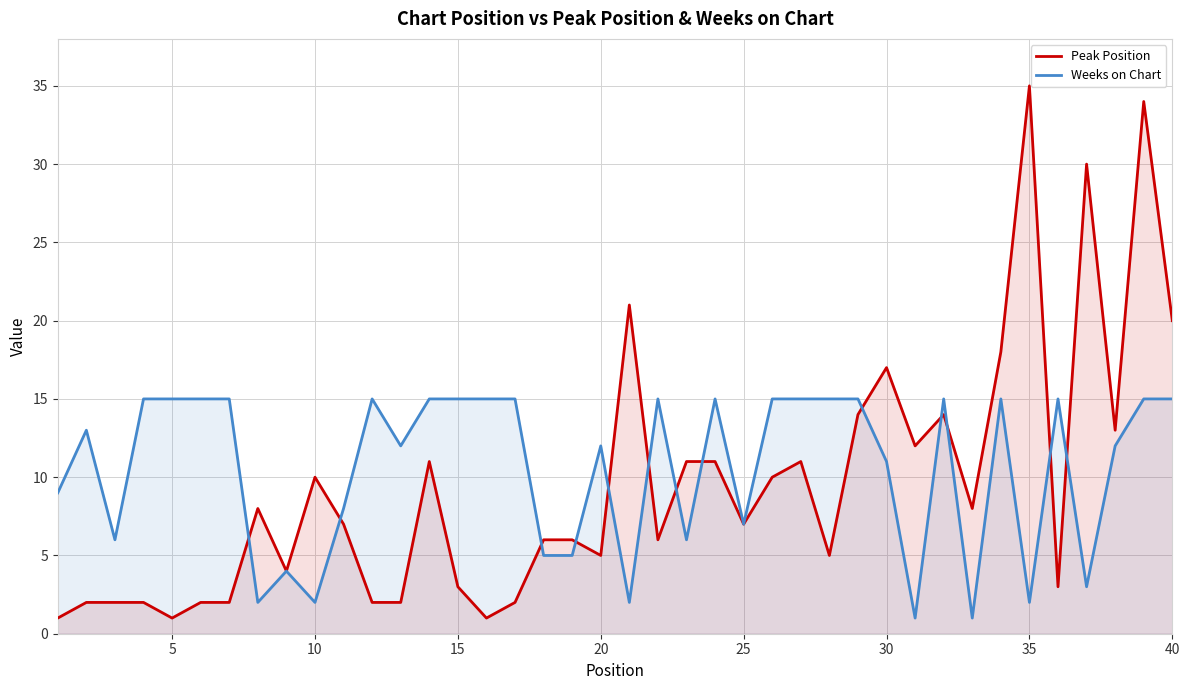

Which category has the highest value across all series?

35